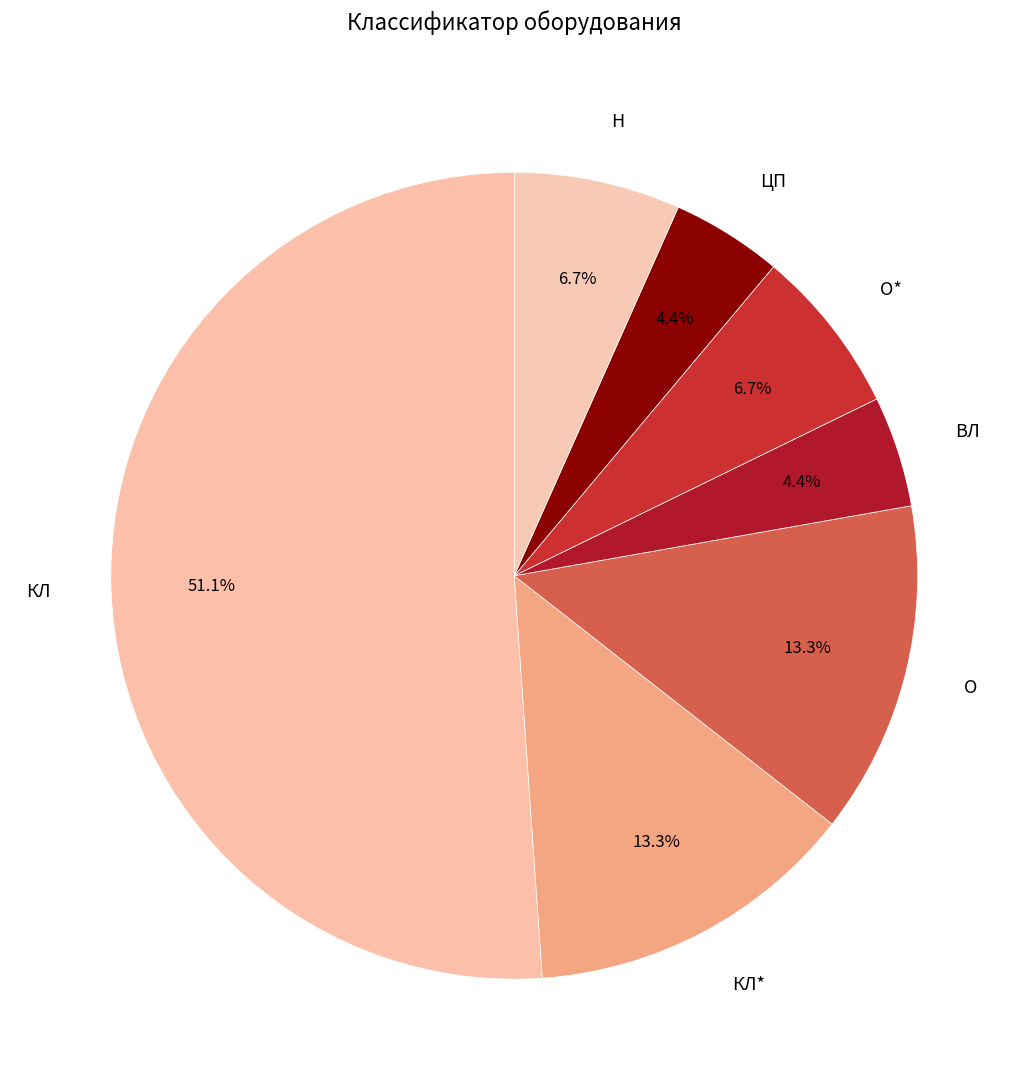

To the nearest percent, what is the combined percentage of Н and КЛ?

58%